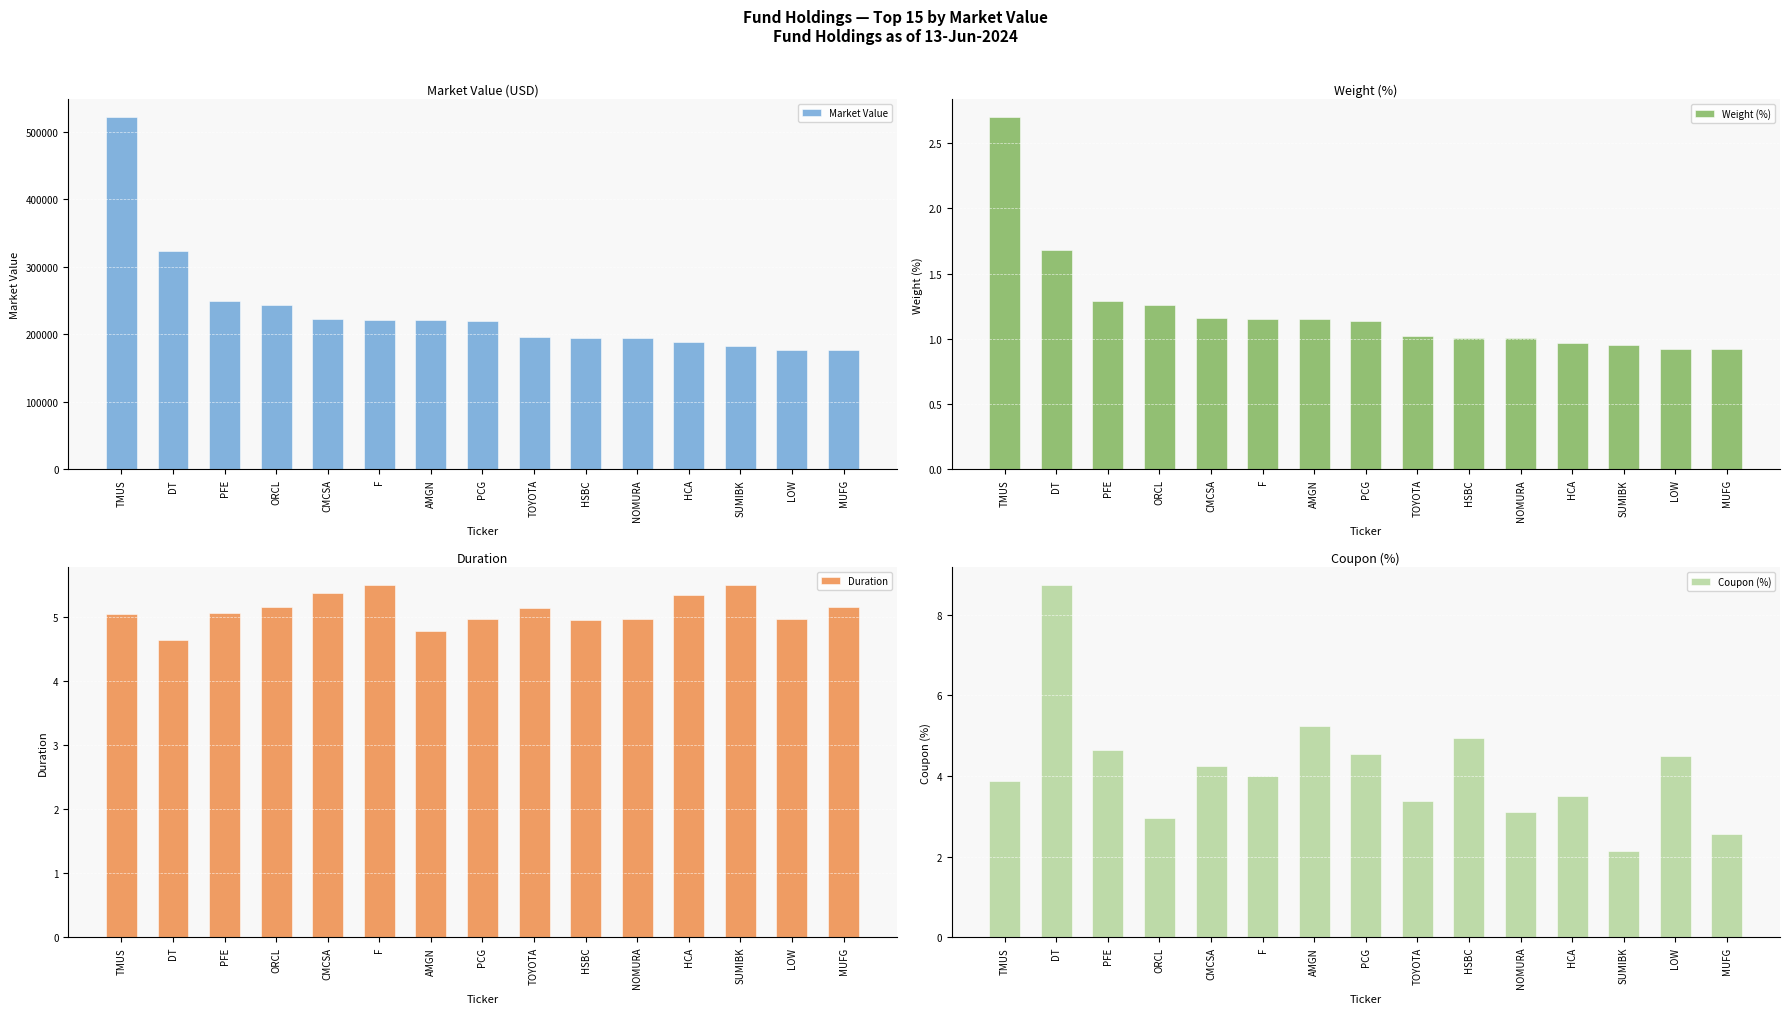

At how many categories does at least one series exceed 53682?

15